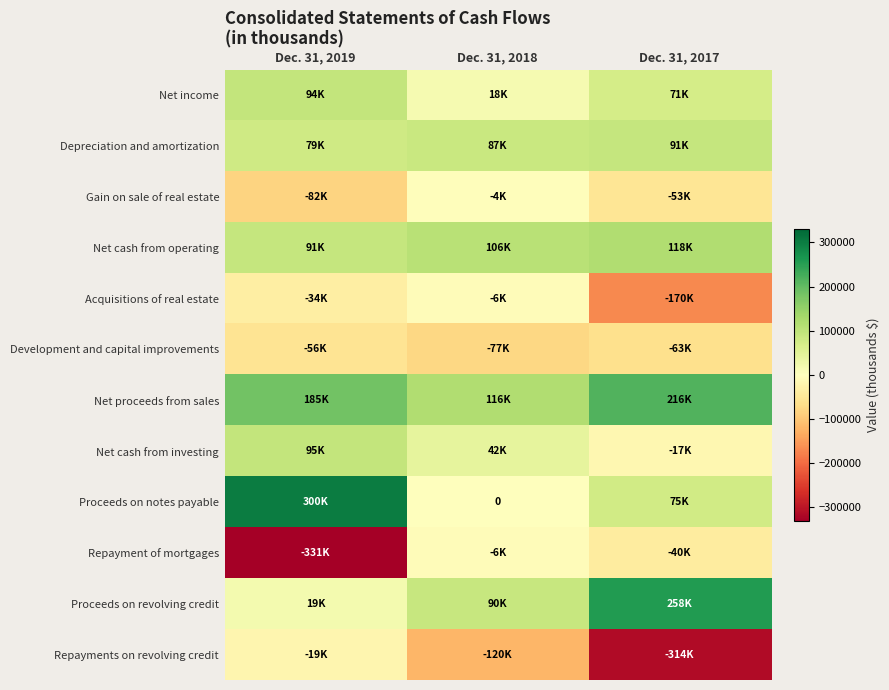

What is the total value across all series at Dec. 31, 2017?

173090